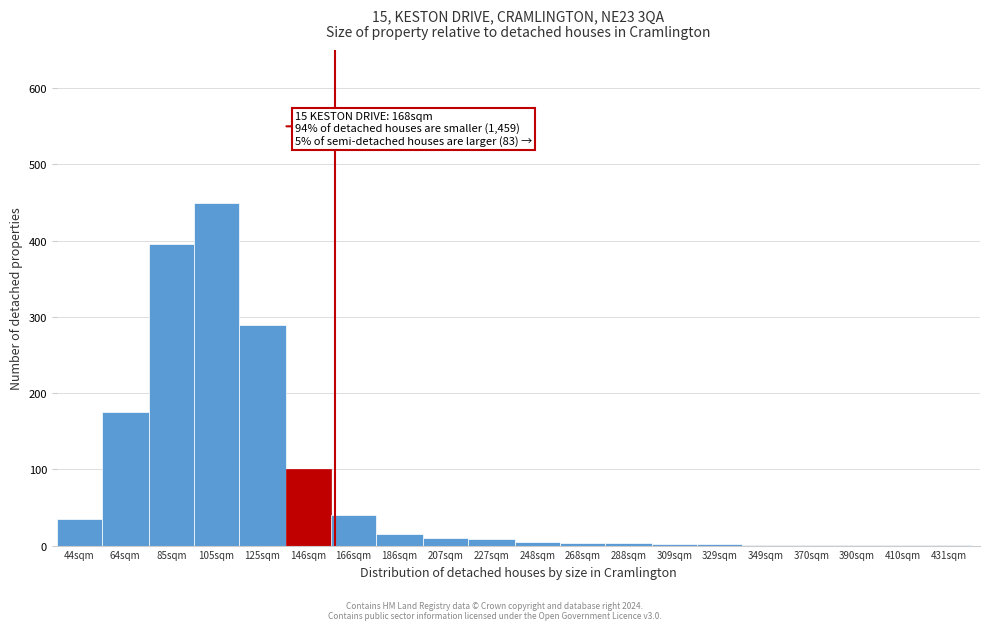

At which label is the value closest to 225?

64sqm